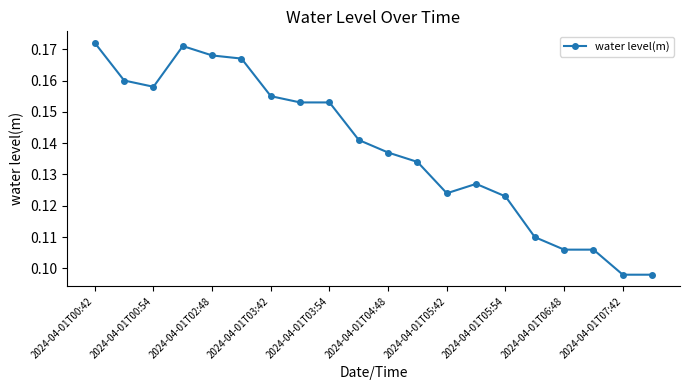

True or false: the data has more than 1 interior local peaks.

True